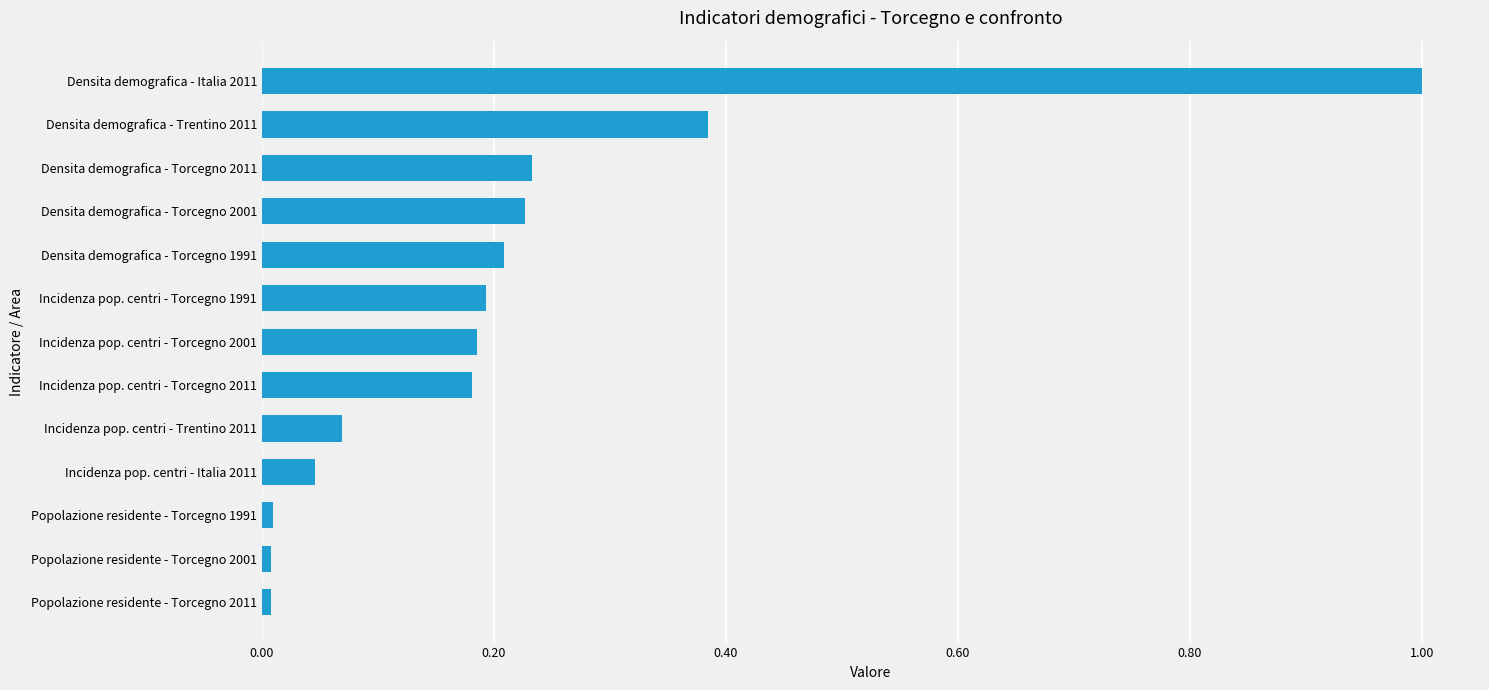

Between Densita demografica - Torcegno 2011 and Incidenza pop. centri - Torcegno 2011, which is larger?

Densita demografica - Torcegno 2011